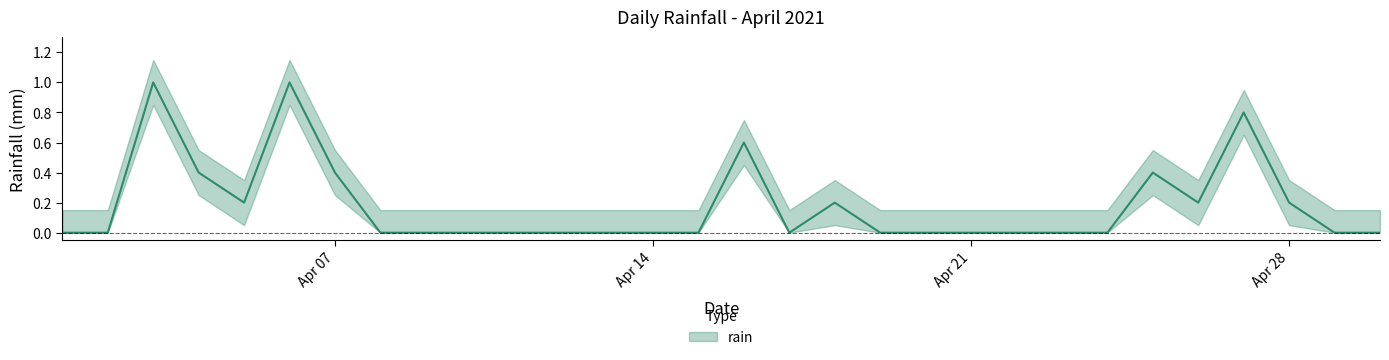

List the labels in order of value, largest first.

2021-04-03, 2021-04-06, 2021-04-27, 2021-04-16, 2021-04-04, 2021-04-07, 2021-04-25, 2021-04-05, 2021-04-18, 2021-04-26, 2021-04-28, 2021-04-01, 2021-04-02, 2021-04-08, 2021-04-09, 2021-04-10, 2021-04-11, 2021-04-12, 2021-04-13, 2021-04-14, 2021-04-15, 2021-04-17, 2021-04-19, 2021-04-20, 2021-04-21, 2021-04-22, 2021-04-23, 2021-04-24, 2021-04-29, 2021-04-30